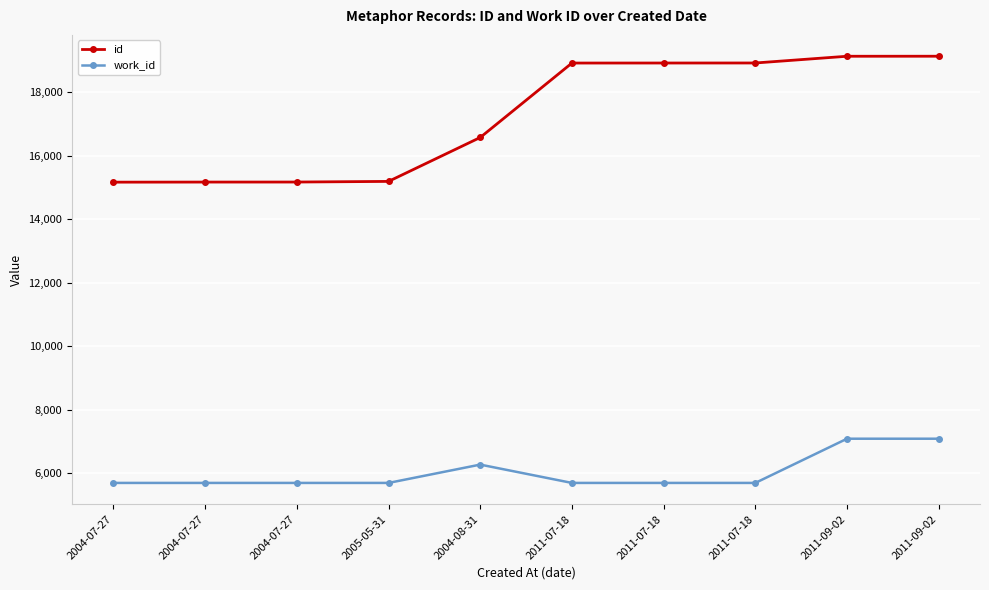

How many data points does each series have?

10